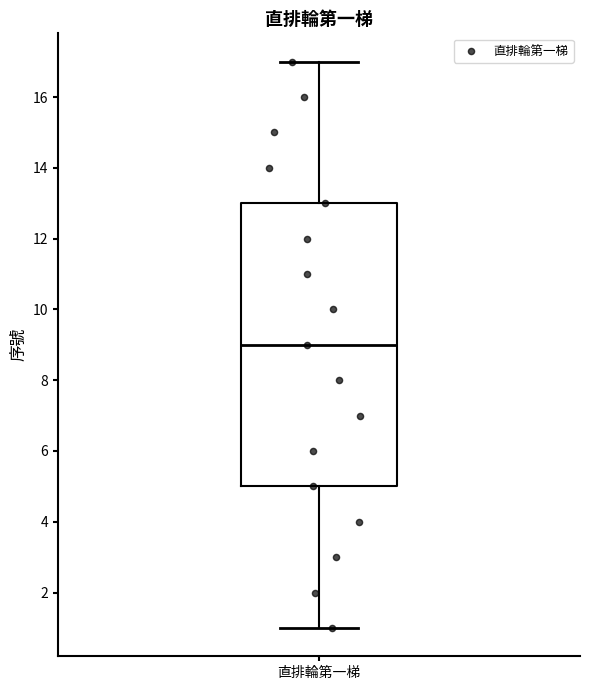

Where does the upper whisker of the box for 直排輪第一梯 end on the y-axis? The values are not printed on the chart, so give them approximately, as read against the axis.

17